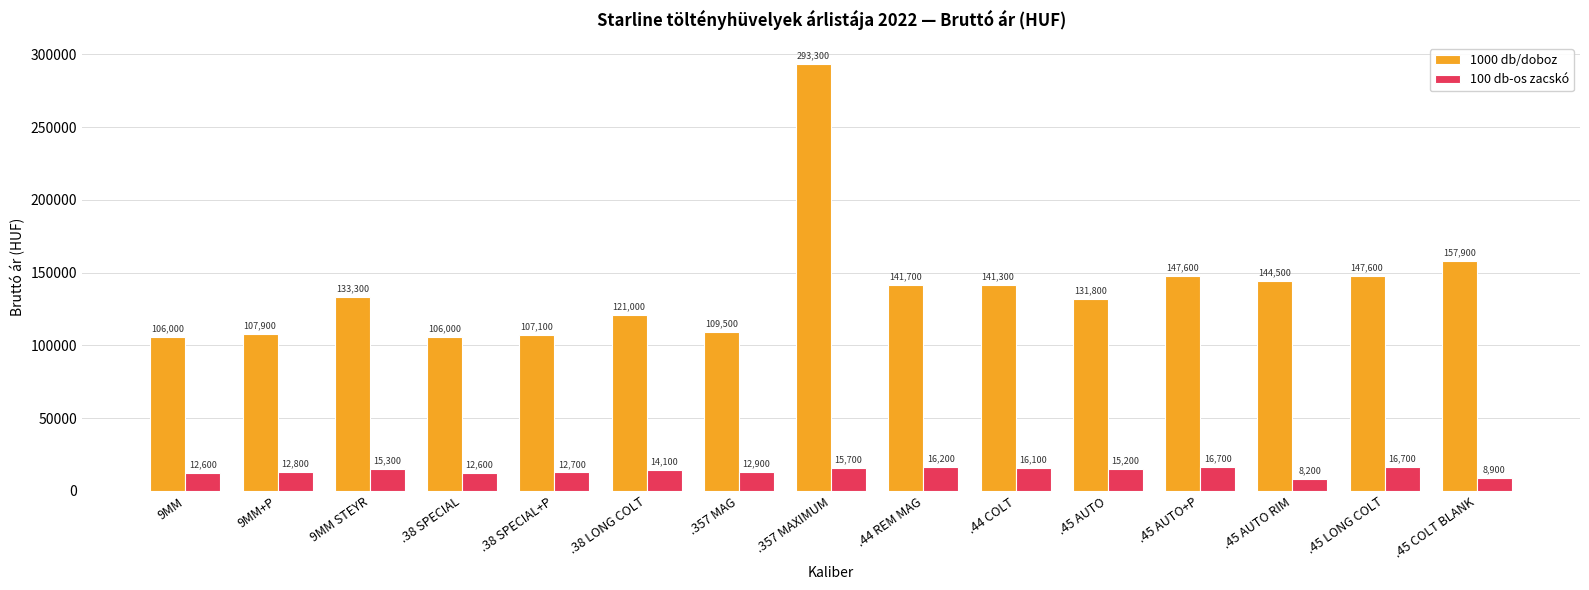

Reading left to right, list all the values displayed in this chart.

1000 db/doboz: 106000	107900	133300	106000	107100	121000	109500	293300	141700	141300	131800	147600	144500	147600	157900
100 db-os zacskó: 12600	12800	15300	12600	12700	14100	12900	15700	16200	16100	15200	16700	8200	16700	8900